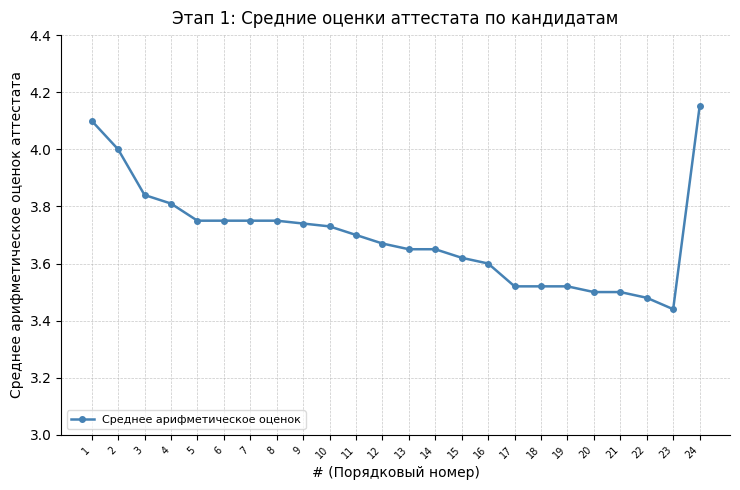

Which label corresponds to the smallest value in the chart?

23